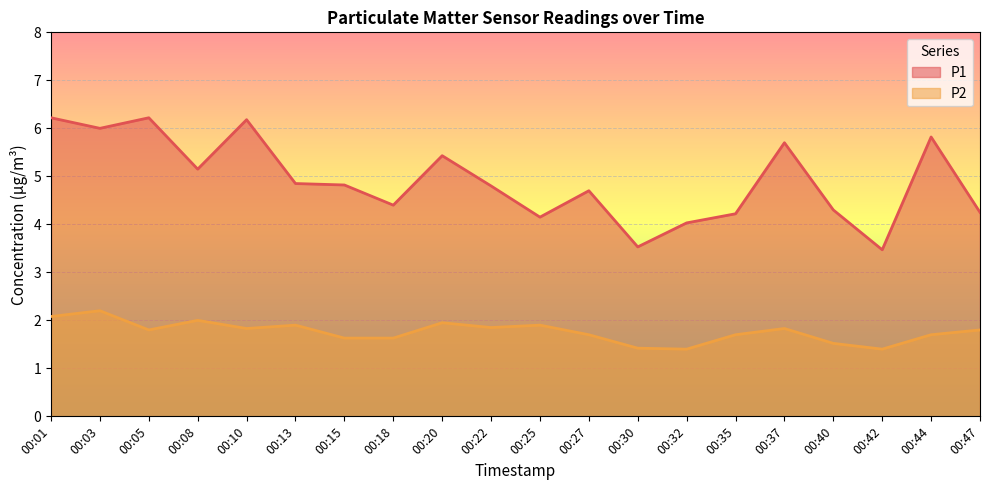

Which series has the widest spread of values?

P1